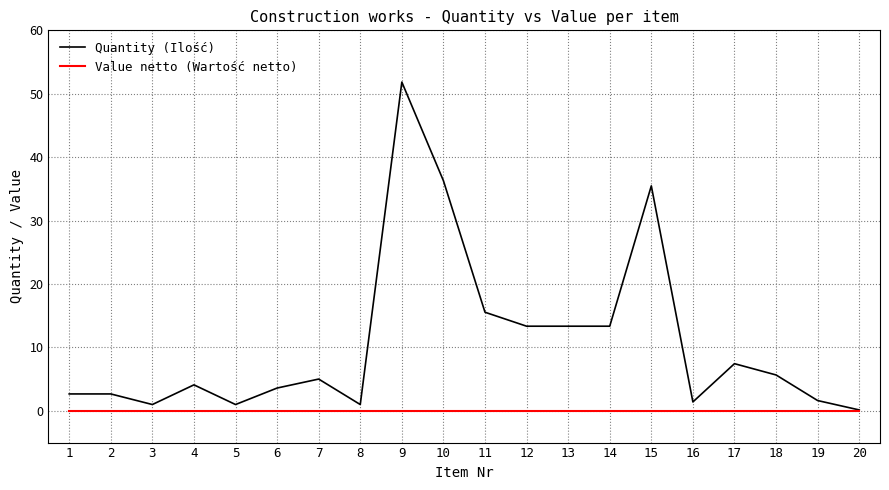

What is the spread (max minus min) of values at 7?

5.0